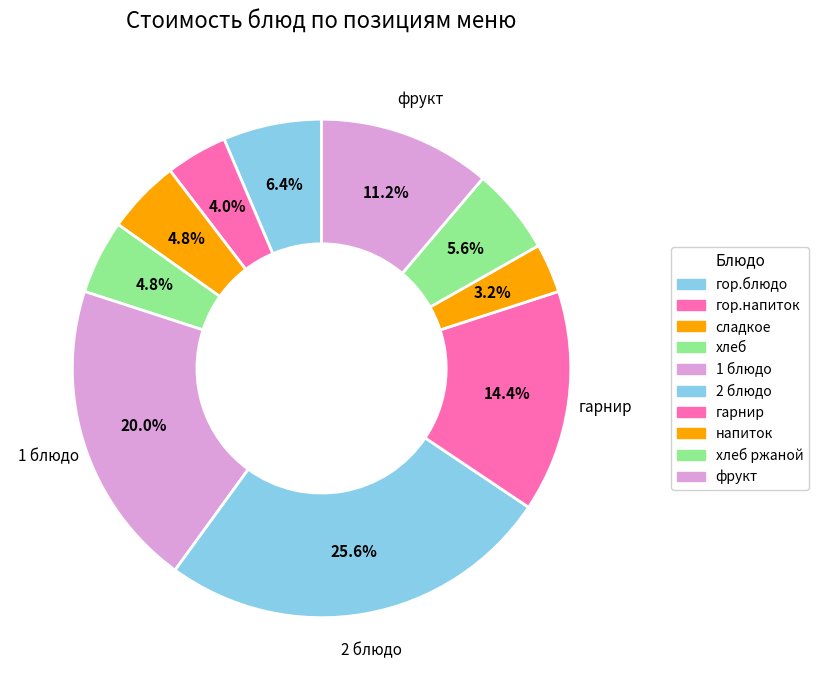

Count the number of slices in the pie.

10